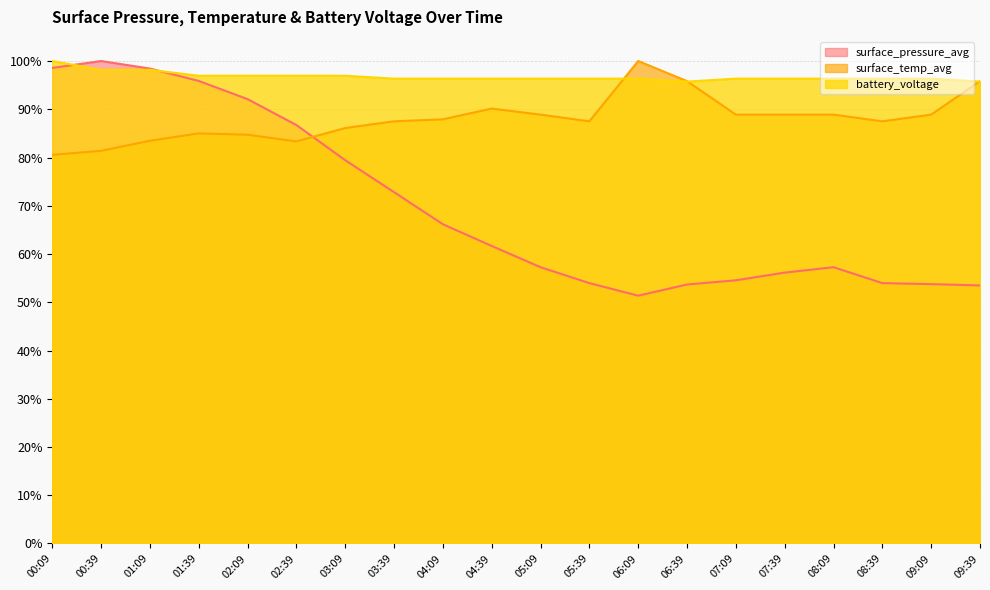

Which series has the largest total across all categories?

battery_voltage